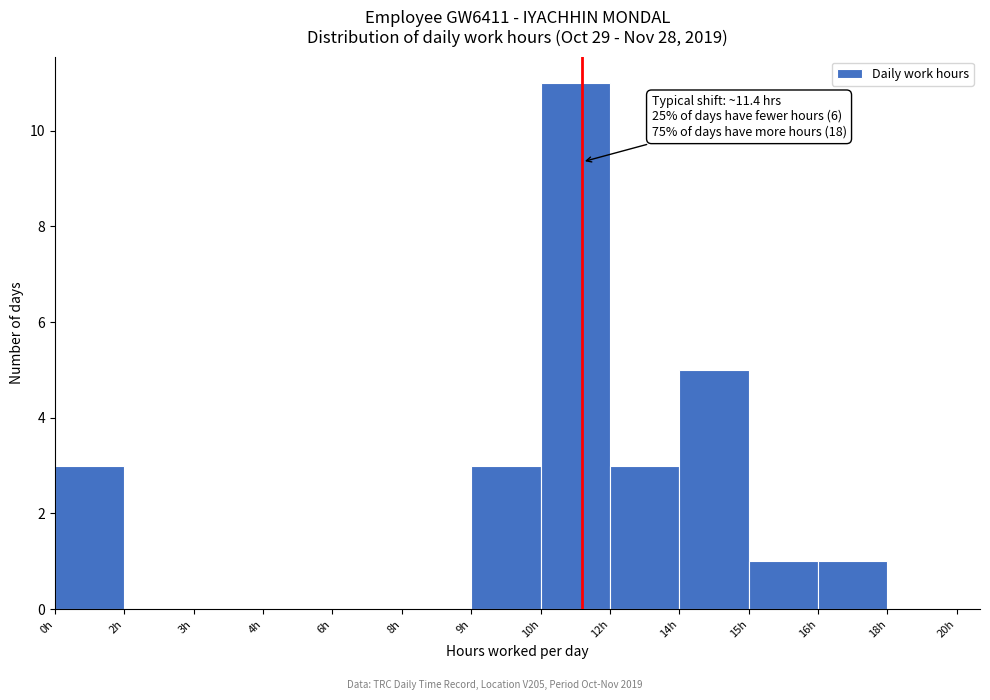

Reading right to left, transcribe all the data shown in this chart.

18h=0	16h=1	15h=1	14h=5	12h=3	10h=11	9h=3	8h=0	6h=0	4h=0	3h=0	2h=0	0h=3